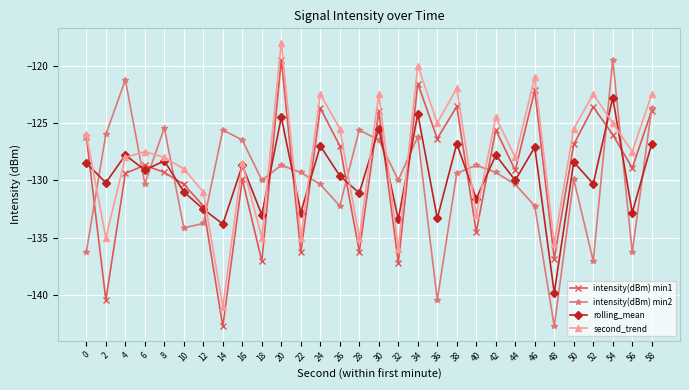

What is the sum of the intensity(dBm) min2 values at 58 and 8?

-249.1